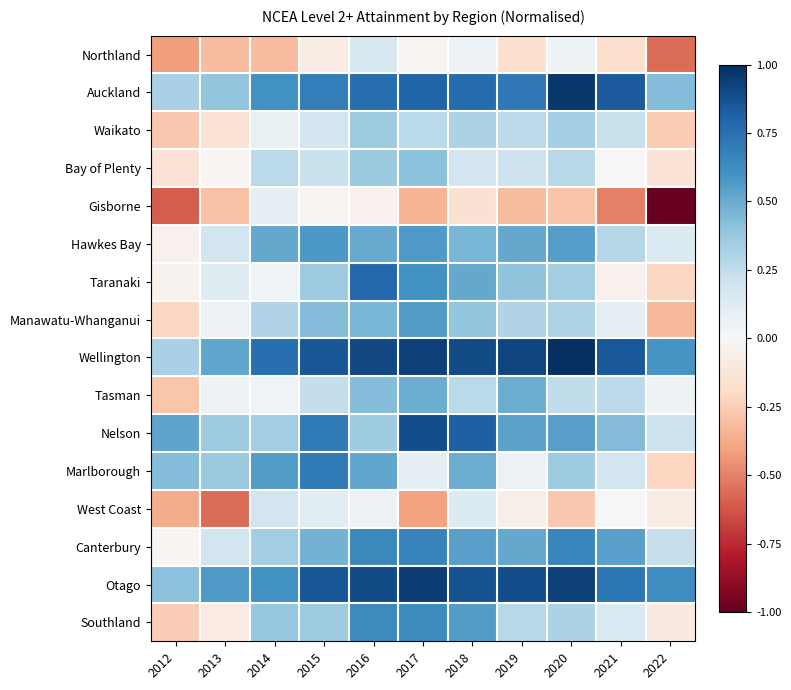

Reading left to right, transcribe all the data shown in this chart.

Northland: 2012=-0.4	2013=-0.3	2014=-0.3	2015=-0.1	2016=0.2	2017=-0.0	2018=0.1	2019=-0.2	2020=0.1	2021=-0.2	2022=-0.6
Auckland: 2012=0.3	2013=0.4	2014=0.6	2015=0.7	2016=0.8	2017=0.8	2018=0.8	2019=0.7	2020=1.0	2021=0.8	2022=0.4
Waikato: 2012=-0.3	2013=-0.1	2014=0.1	2015=0.2	2016=0.4	2017=0.3	2018=0.3	2019=0.3	2020=0.3	2021=0.2	2022=-0.3
Bay of Plenty: 2012=-0.1	2013=-0.0	2014=0.3	2015=0.2	2016=0.4	2017=0.4	2018=0.2	2019=0.2	2020=0.3	2021=0.0	2022=-0.1
Gisborne: 2012=-0.6	2013=-0.3	2014=0.1	2015=-0.0	2016=-0.0	2017=-0.3	2018=-0.2	2019=-0.3	2020=-0.3	2021=-0.5	2022=-1.0
Hawkes Bay: 2012=-0.0	2013=0.2	2014=0.5	2015=0.6	2016=0.5	2017=0.6	2018=0.5	2019=0.5	2020=0.6	2021=0.3	2022=0.1
Taranaki: 2012=-0.0	2013=0.1	2014=0.0	2015=0.4	2016=0.8	2017=0.6	2018=0.5	2019=0.4	2020=0.3	2021=-0.0	2022=-0.2
Manawatu-Whanganui: 2012=-0.2	2013=0.1	2014=0.3	2015=0.4	2016=0.5	2017=0.6	2018=0.4	2019=0.3	2020=0.3	2021=0.1	2022=-0.3
Wellington: 2012=0.3	2013=0.5	2014=0.8	2015=0.9	2016=0.9	2017=0.9	2018=0.9	2019=0.9	2020=1.0	2021=0.9	2022=0.6
Tasman: 2012=-0.3	2013=0.1	2014=0.0	2015=0.2	2016=0.4	2017=0.5	2018=0.3	2019=0.5	2020=0.3	2021=0.3	2022=0.1
Nelson: 2012=0.5	2013=0.4	2014=0.3	2015=0.7	2016=0.4	2017=0.9	2018=0.8	2019=0.5	2020=0.5	2021=0.4	2022=0.2
Marlborough: 2012=0.4	2013=0.4	2014=0.6	2015=0.7	2016=0.5	2017=0.1	2018=0.5	2019=0.1	2020=0.4	2021=0.2	2022=-0.2
West Coast: 2012=-0.4	2013=-0.6	2014=0.2	2015=0.1	2016=0.1	2017=-0.4	2018=0.1	2019=-0.1	2020=-0.3	2021=0.0	2022=-0.1
Canterbury: 2012=-0.0	2013=0.2	2014=0.3	2015=0.5	2016=0.6	2017=0.7	2018=0.5	2019=0.5	2020=0.7	2021=0.5	2022=0.2
Otago: 2012=0.4	2013=0.6	2014=0.6	2015=0.9	2016=0.9	2017=1.0	2018=0.9	2019=0.9	2020=0.9	2021=0.7	2022=0.6
Southland: 2012=-0.2	2013=-0.1	2014=0.4	2015=0.4	2016=0.6	2017=0.6	2018=0.6	2019=0.3	2020=0.3	2021=0.2	2022=-0.1